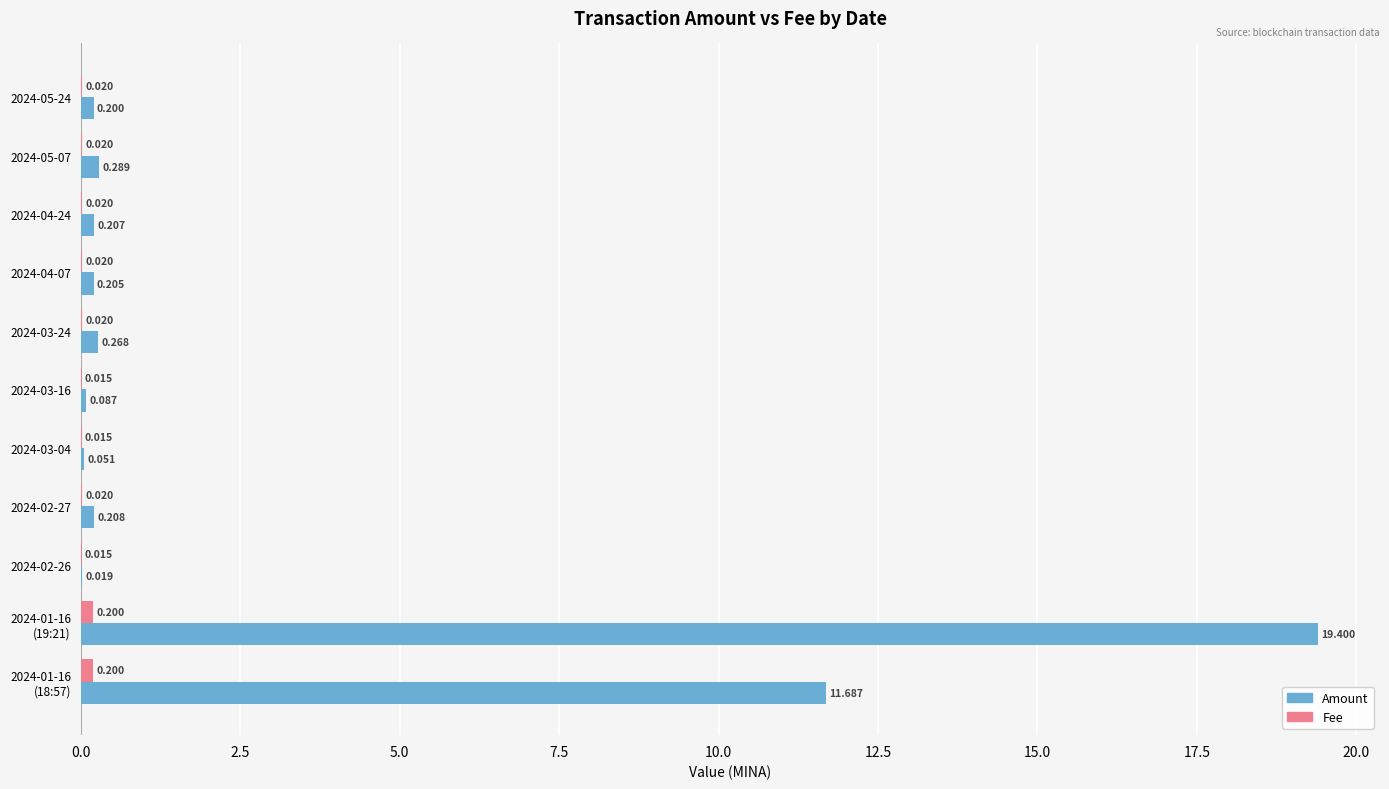

Which series has the largest total across all categories?

Amount